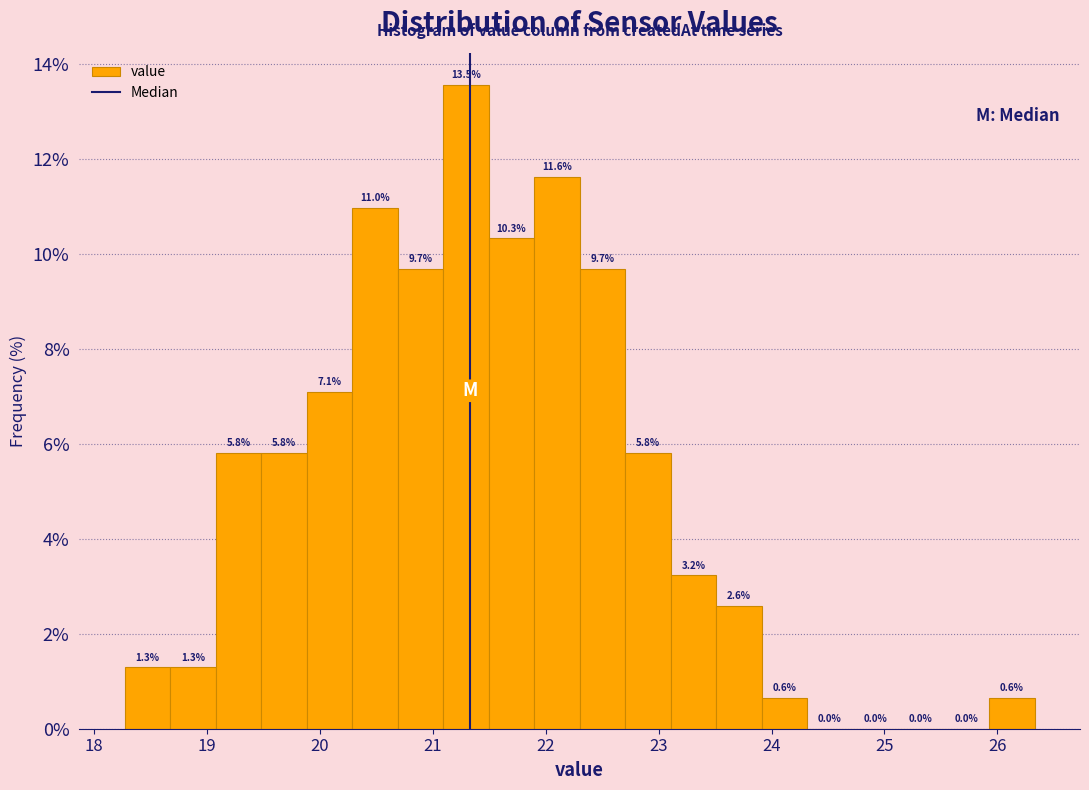

Which range on the x-axis has the tallest bar?

21.1 to 21.5